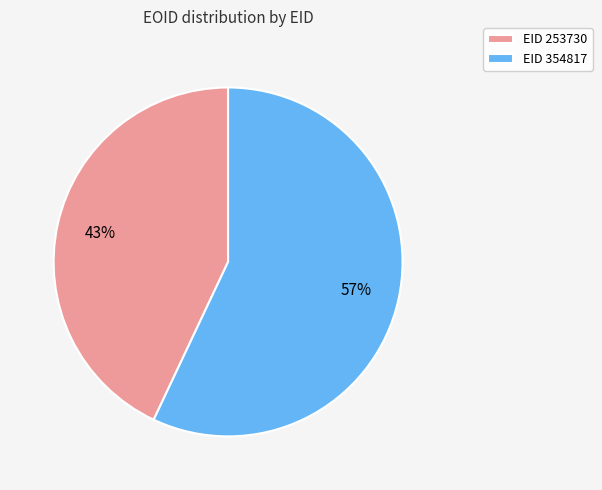

True or false: EID 253730 accounts for 43% of the total.

True